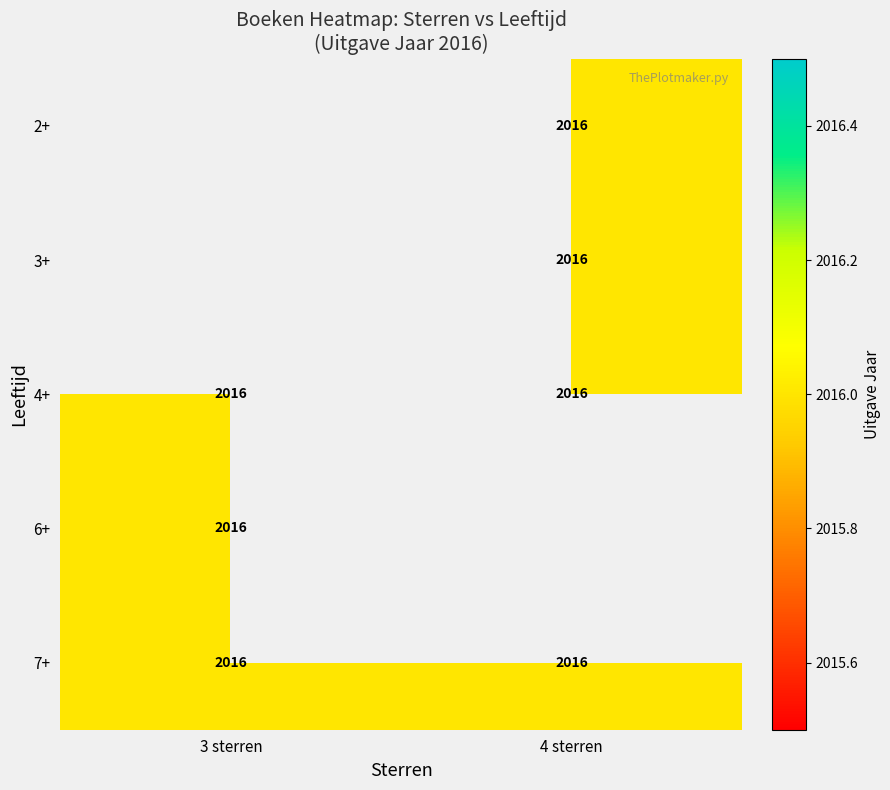

Between 4 sterren and 3 sterren, which is larger?

3 sterren